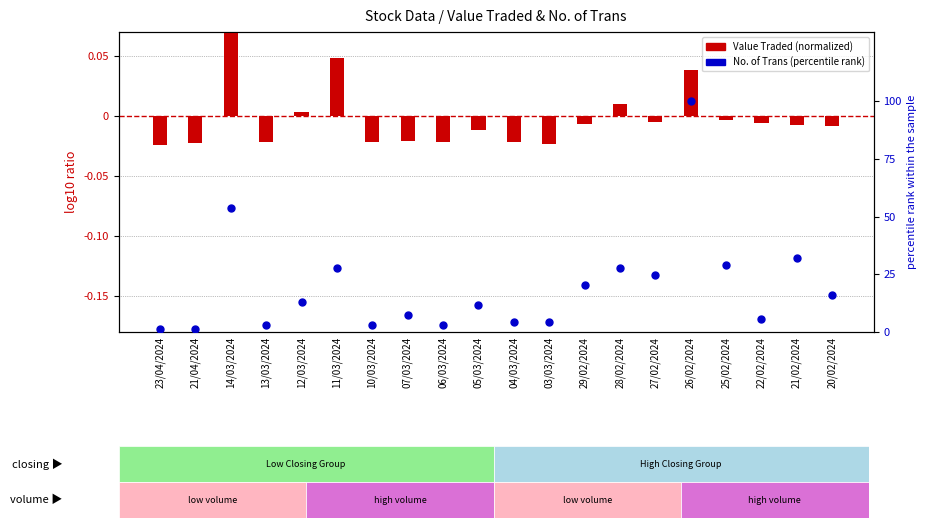

Which series contains the lowest Y value?

Value Traded (normalized)